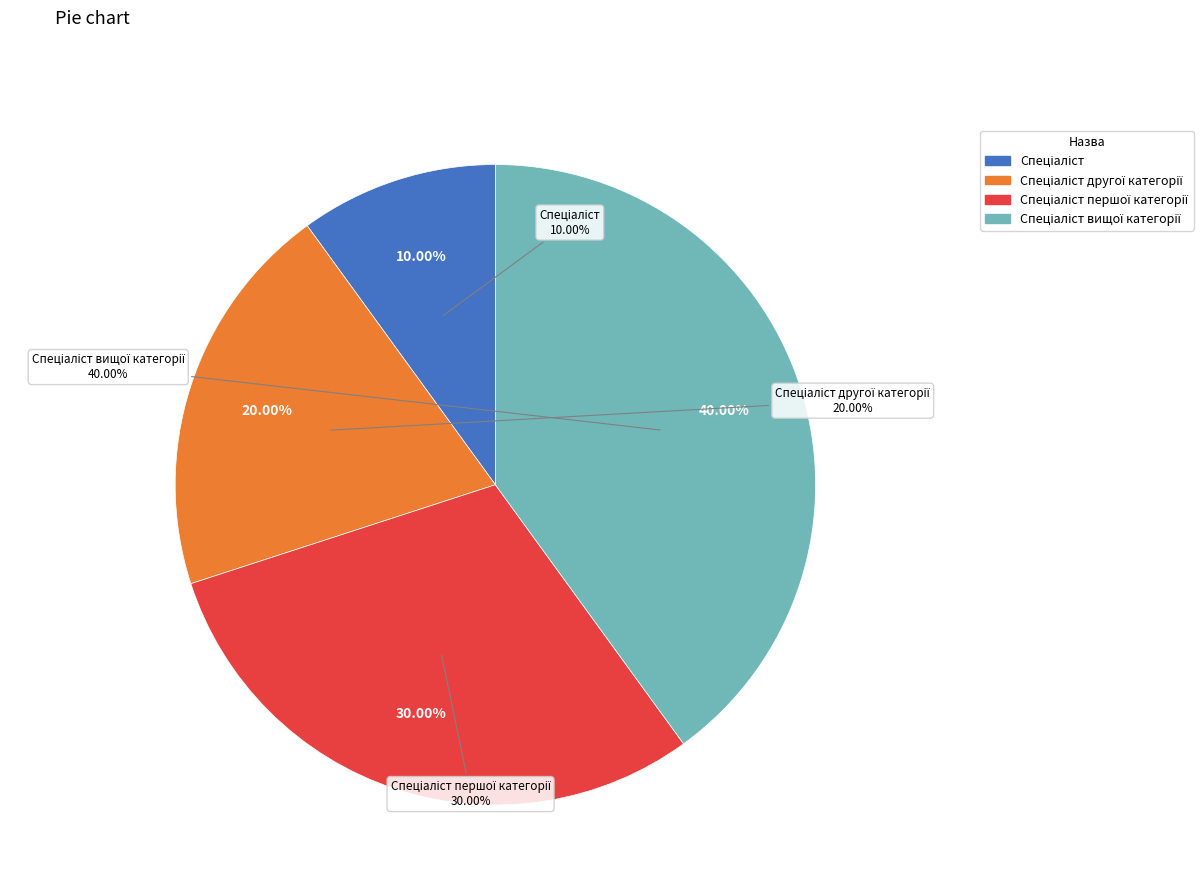

To the nearest percent, what is the average slice percentage?

25%